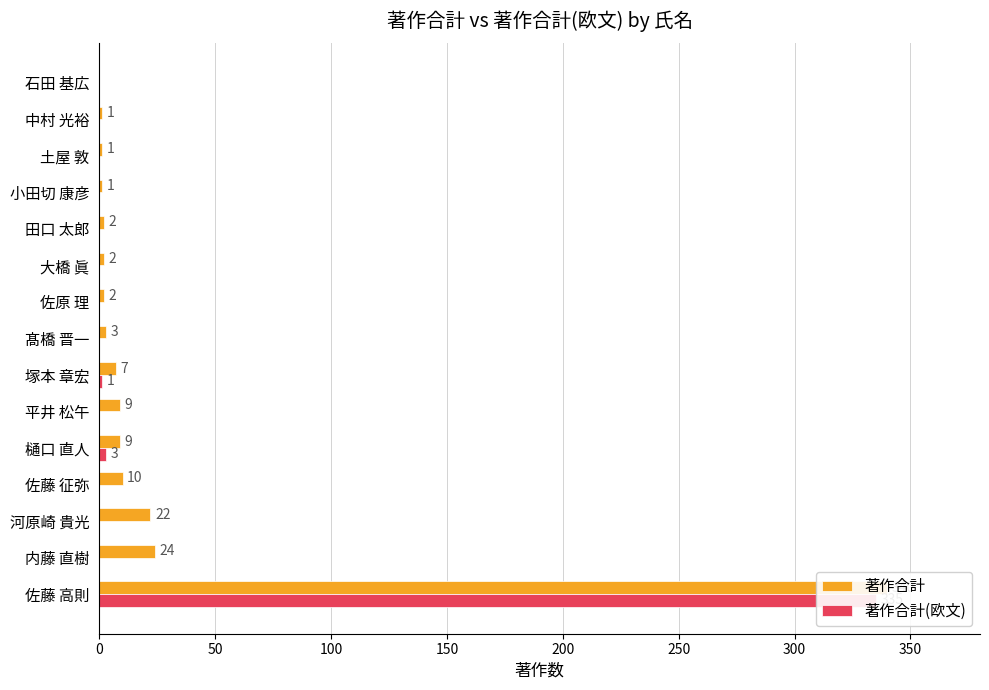

True or false: 著作合計(欧文) has a value of 229 at 河原崎 貴光.

False